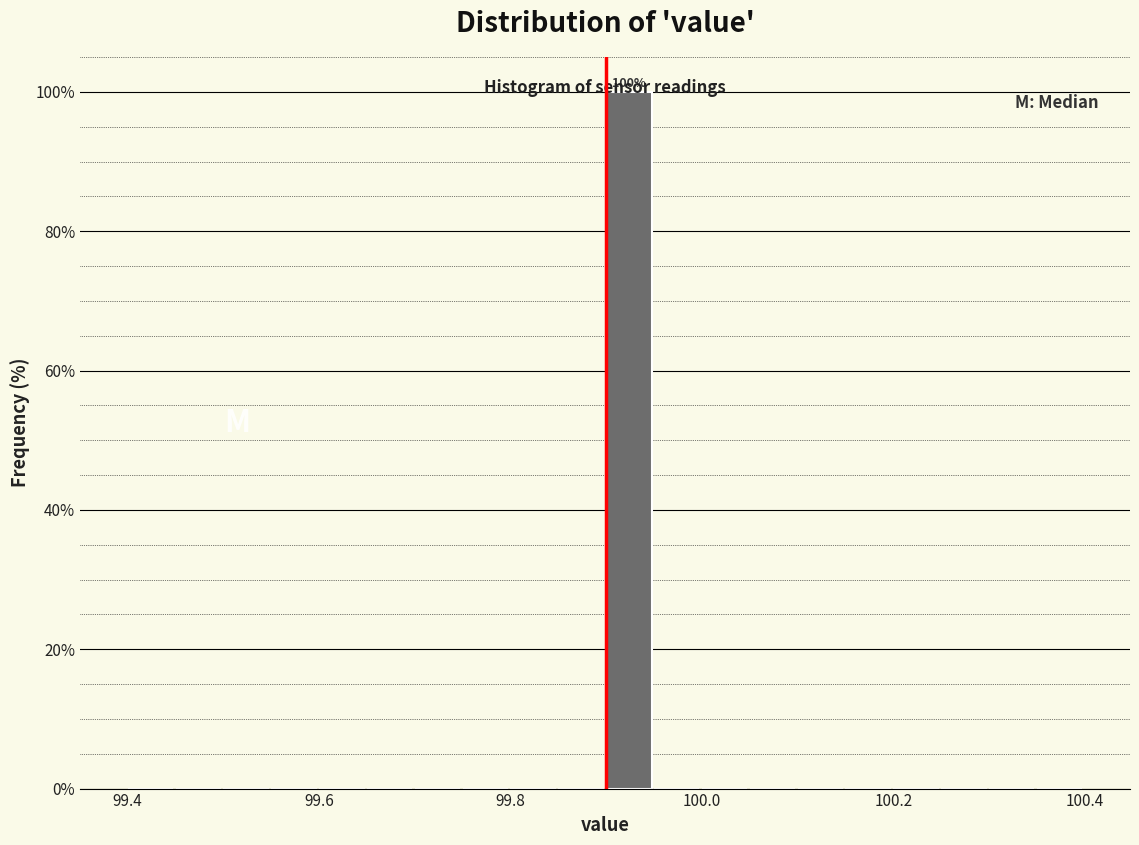

Read against the x-axis, roughly where is the centre of the tallest bar?

99.92